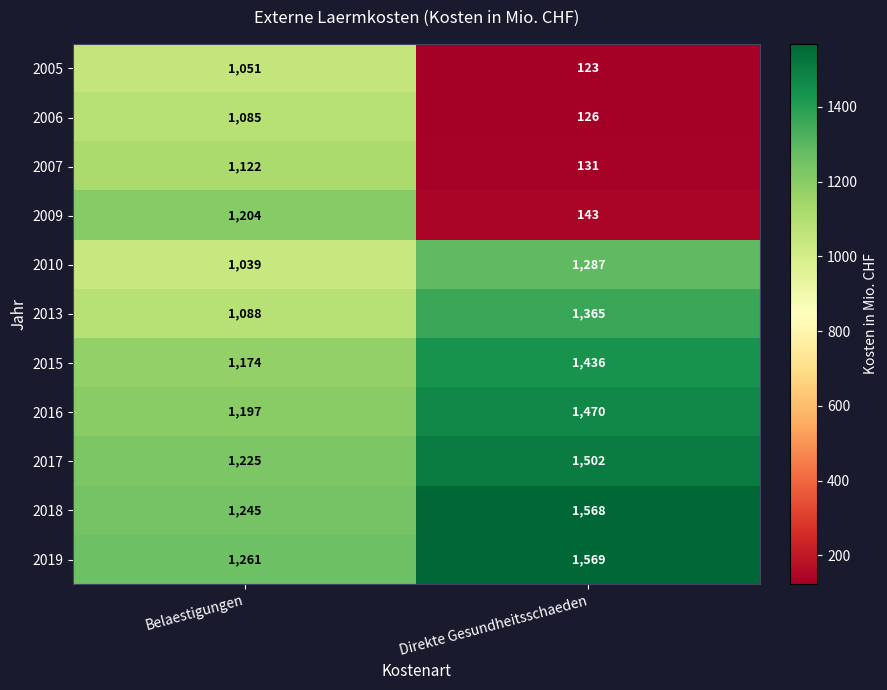

What is the difference between the 2005 values at Belaestigungen and Direkte Gesundheitsschaeden?

928